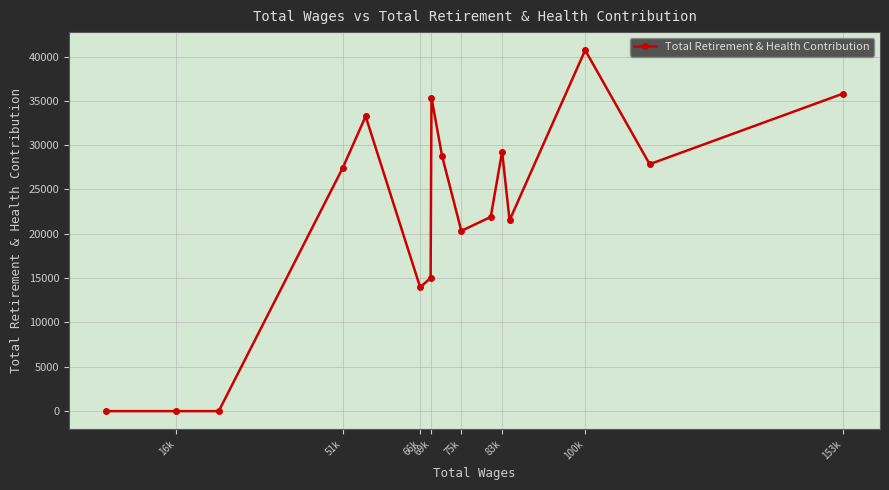

What is the difference between the maximum and minimum values?

40717